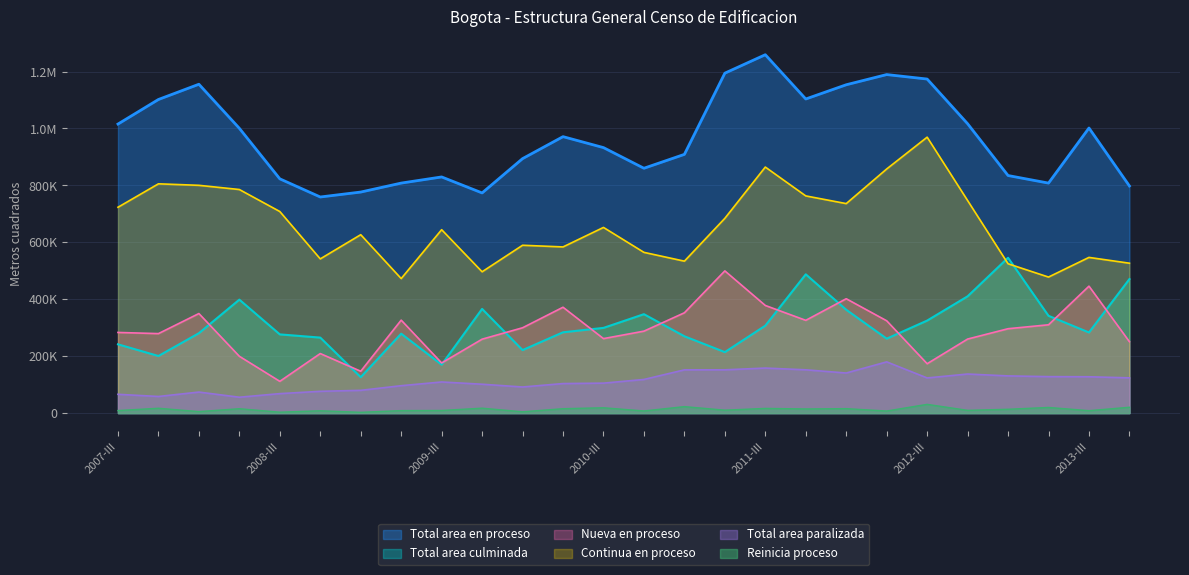

What is the smallest value displayed?

2750